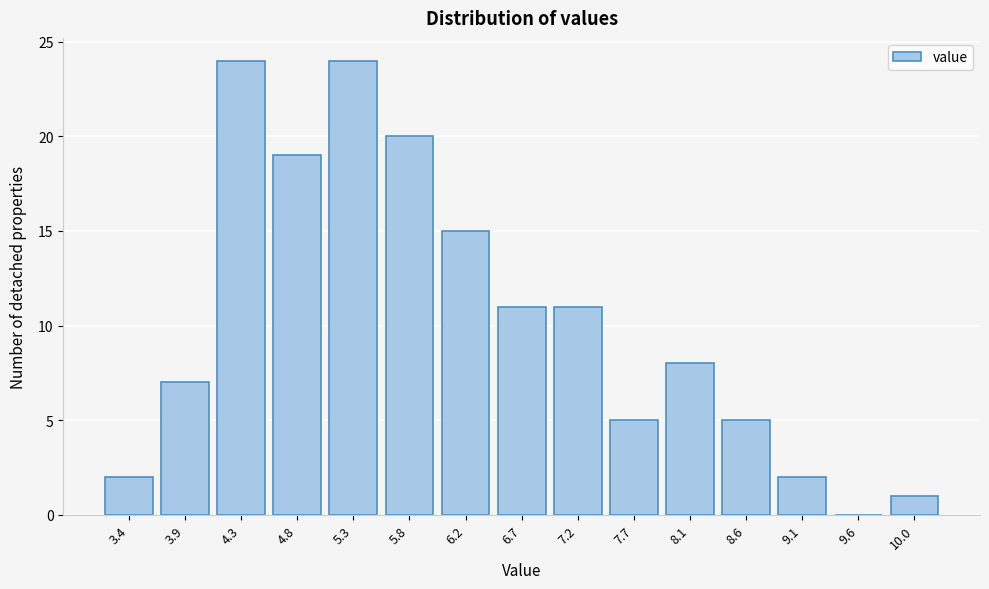

Reading left to right, list all the values displayed in this chart.

3.4=2	3.9=7	4.3=24	4.8=19	5.3=24	5.8=20	6.2=15	6.7=11	7.2=11	7.7=5	8.1=8	8.6=5	9.1=2	9.6=0	10.0=1